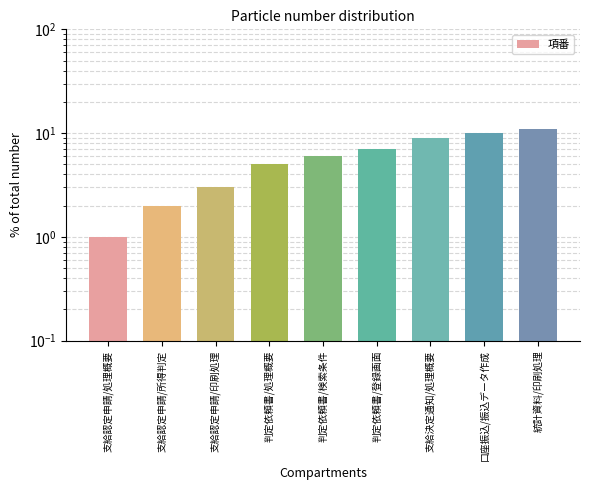

Approximately how many times larger is the value at 支給認定申請/印刷処理 compared to 統計資料/印刷処理?

0.3